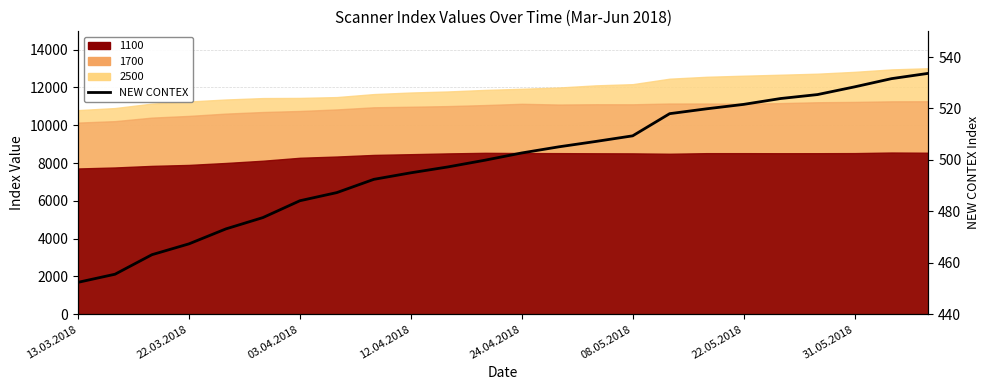

Between 11 and 13, which is larger?

13